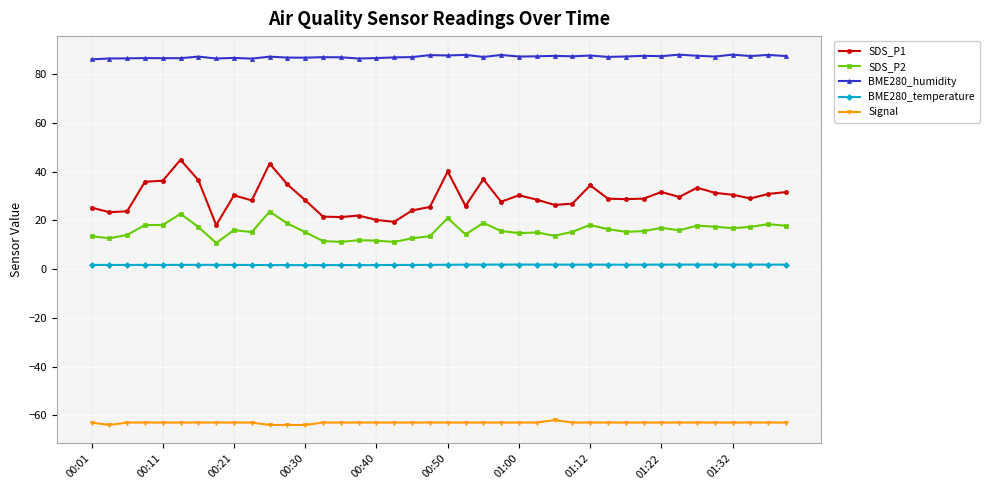

True or false: SDS_P2 has more than 0 points higher than both neighbors.

True